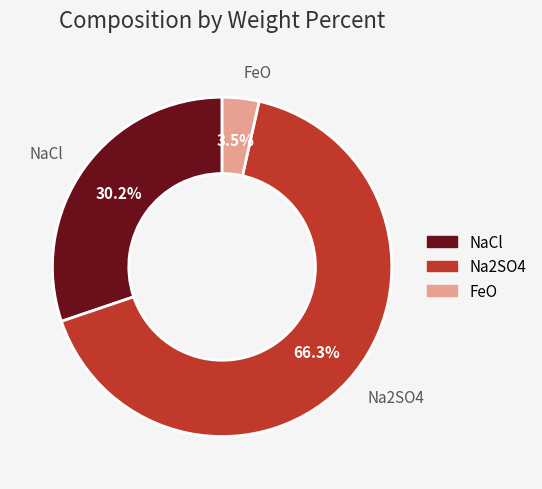

What percentage do FeO and NaCl together represent?

33.7%